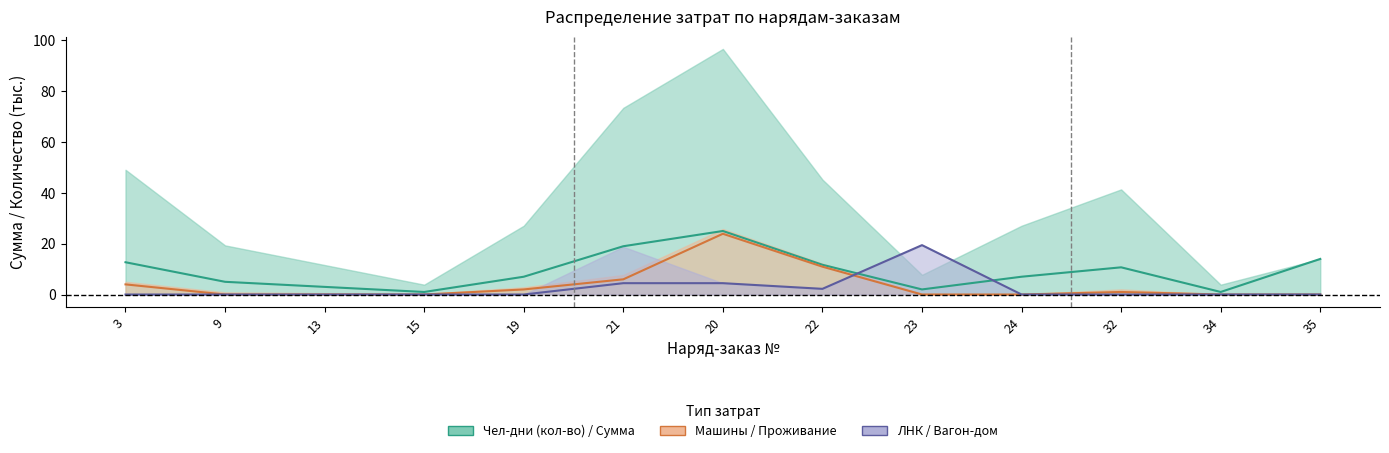

Reading left to right, extract all data points from this chart.

Чел-дней (кол-во): 12.7	5.0	3.0	1.0	7.0	19.0	25.0	11.7	2.0	7.0	10.7	1.0	14.0
Машины: 4.0	0.0	0.0	0.0	2.0	6.0	23.9	11.0	0.0	0.0	1.0	0.0	0.0
ЛНК: 0.0	0.0	0.0	0.0	0.0	4.5	4.5	2.2	19.4	0.0	0.0	0.0	0.0